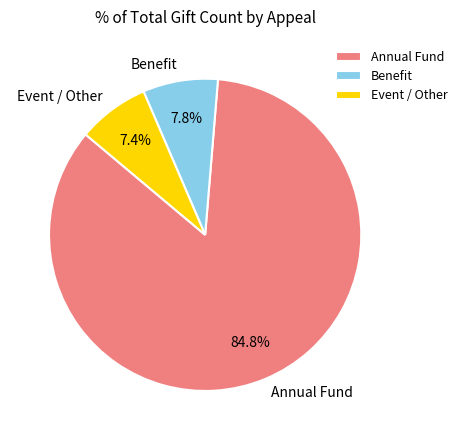

Is there any slice that represents more than half of the pie?

Yes